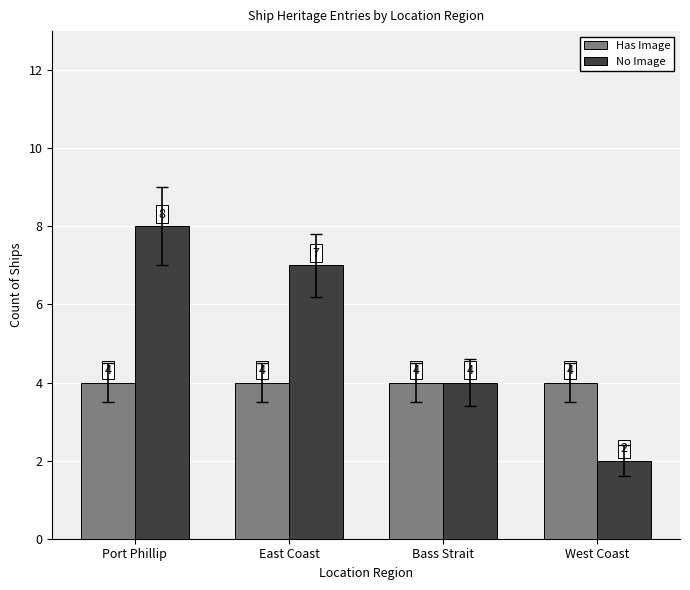

Reading left to right, what are all the values shown in this chart?

Has Image: Port Phillip=4	East Coast=4	Bass Strait=4	West Coast=4
No Image: Port Phillip=8	East Coast=7	Bass Strait=4	West Coast=2